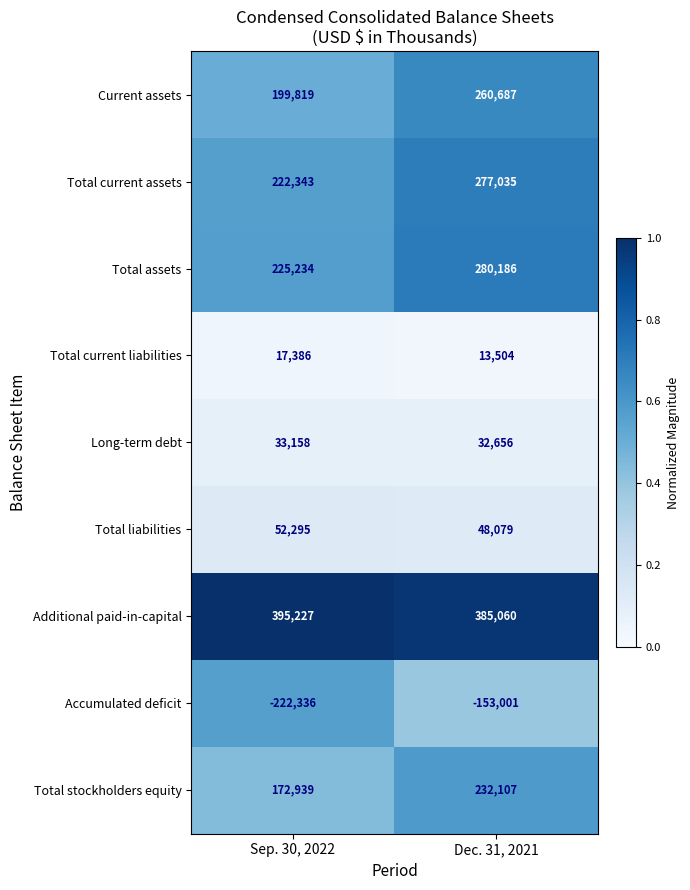

At Dec. 31, 2021, list the series in order from largest to smallest.

Additional paid-in-capital, Total assets, Total current assets, Current assets, Total stockholders equity, Total liabilities, Long-term debt, Total current liabilities, Accumulated deficit